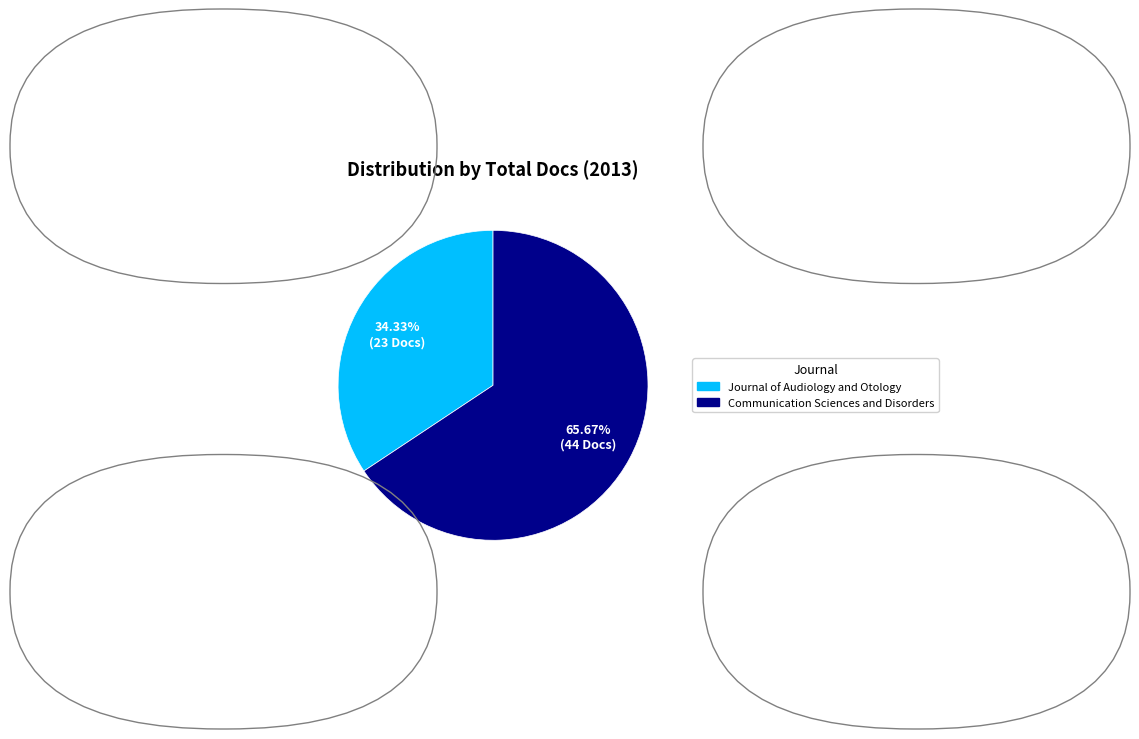

Does any single category account for the majority?

Yes